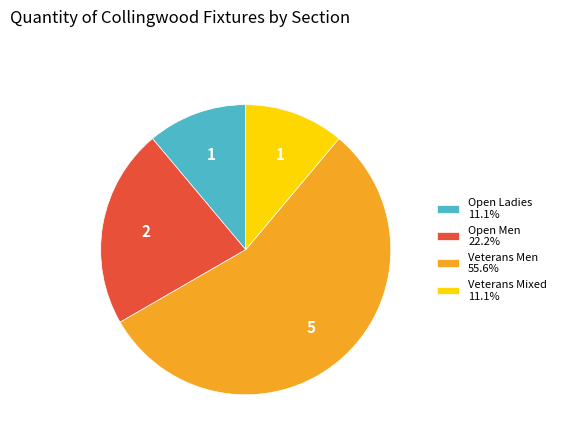

Combined, do Veterans Mixed 11.1% and Open Ladies 11.1% account for over 50%?

No